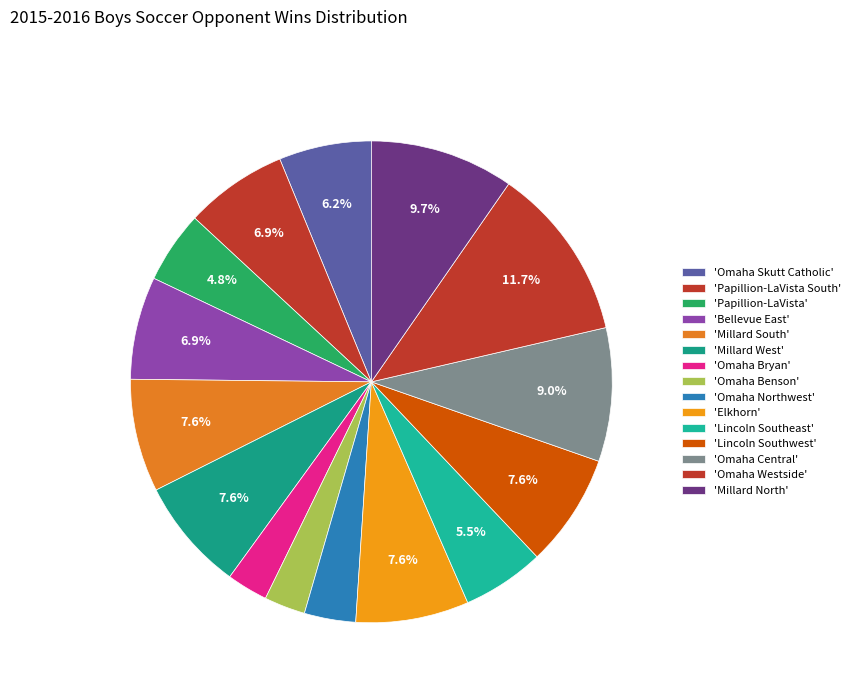

Rank the categories by value from highest to lowest.

Omaha Westside, Millard North, Omaha Central, Millard South, Millard West, Elkhorn, Lincoln Southwest, Papillion-LaVista South, Bellevue East, Omaha Skutt Catholic, Lincoln Southeast, Papillion-LaVista, Omaha Northwest, Omaha Bryan, Omaha Benson